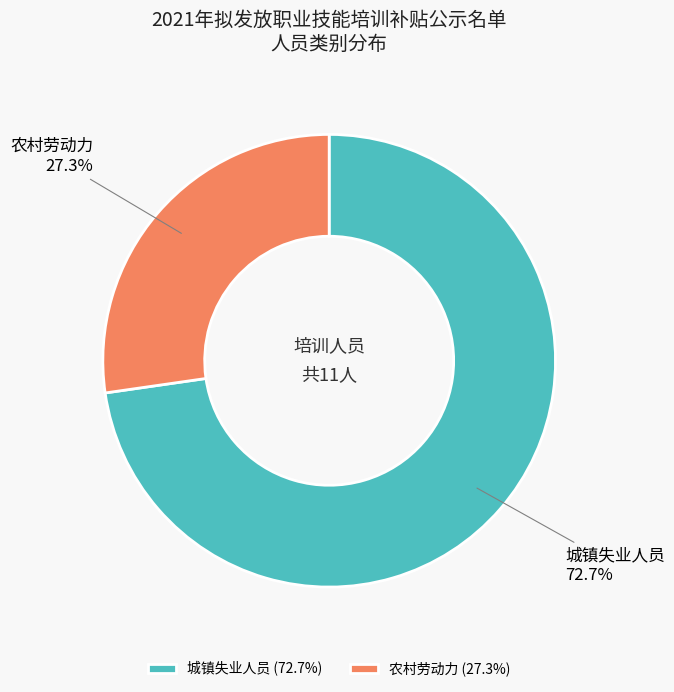

Count the number of slices in the pie.

2